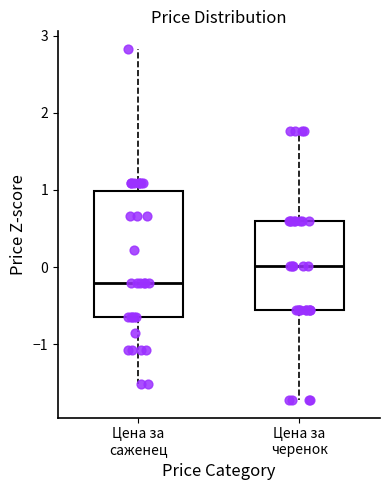

Which box's median line is the lowest?

Цена за саженец